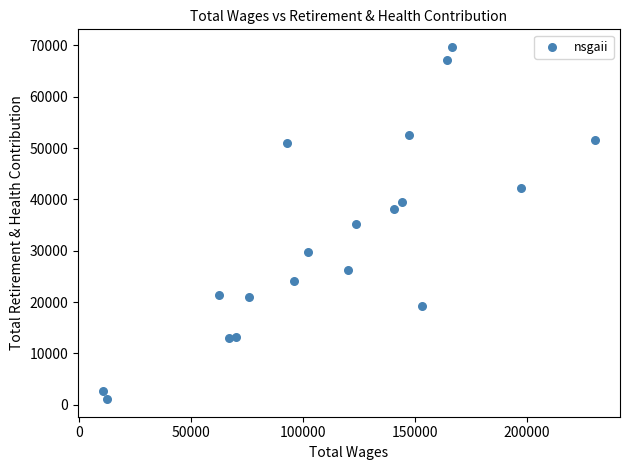

What is the range of X values (max minus min)?

220002